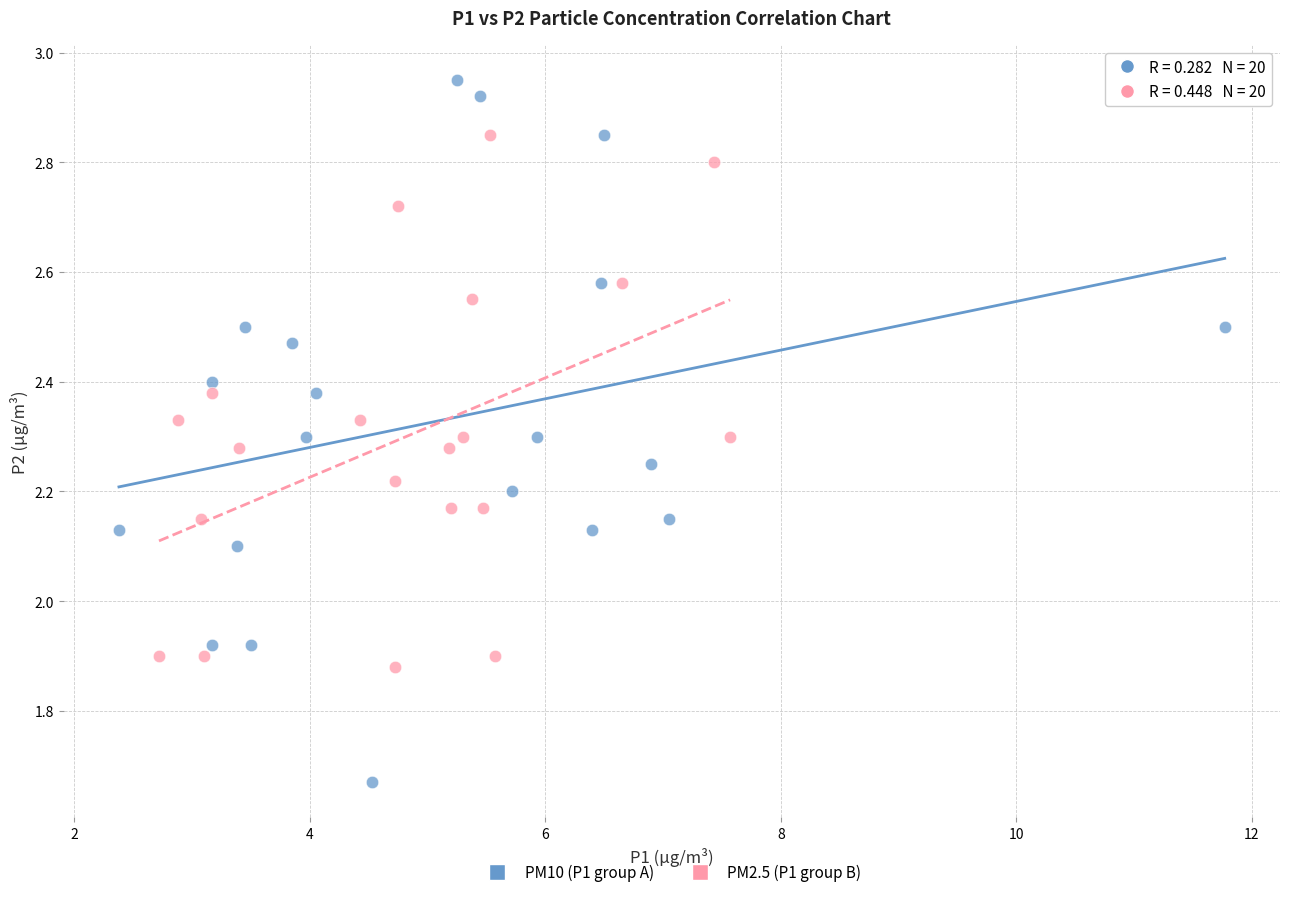

What are all the series names shown in the legend?

PM10 (P1 group A), PM2.5 (P1 group B)